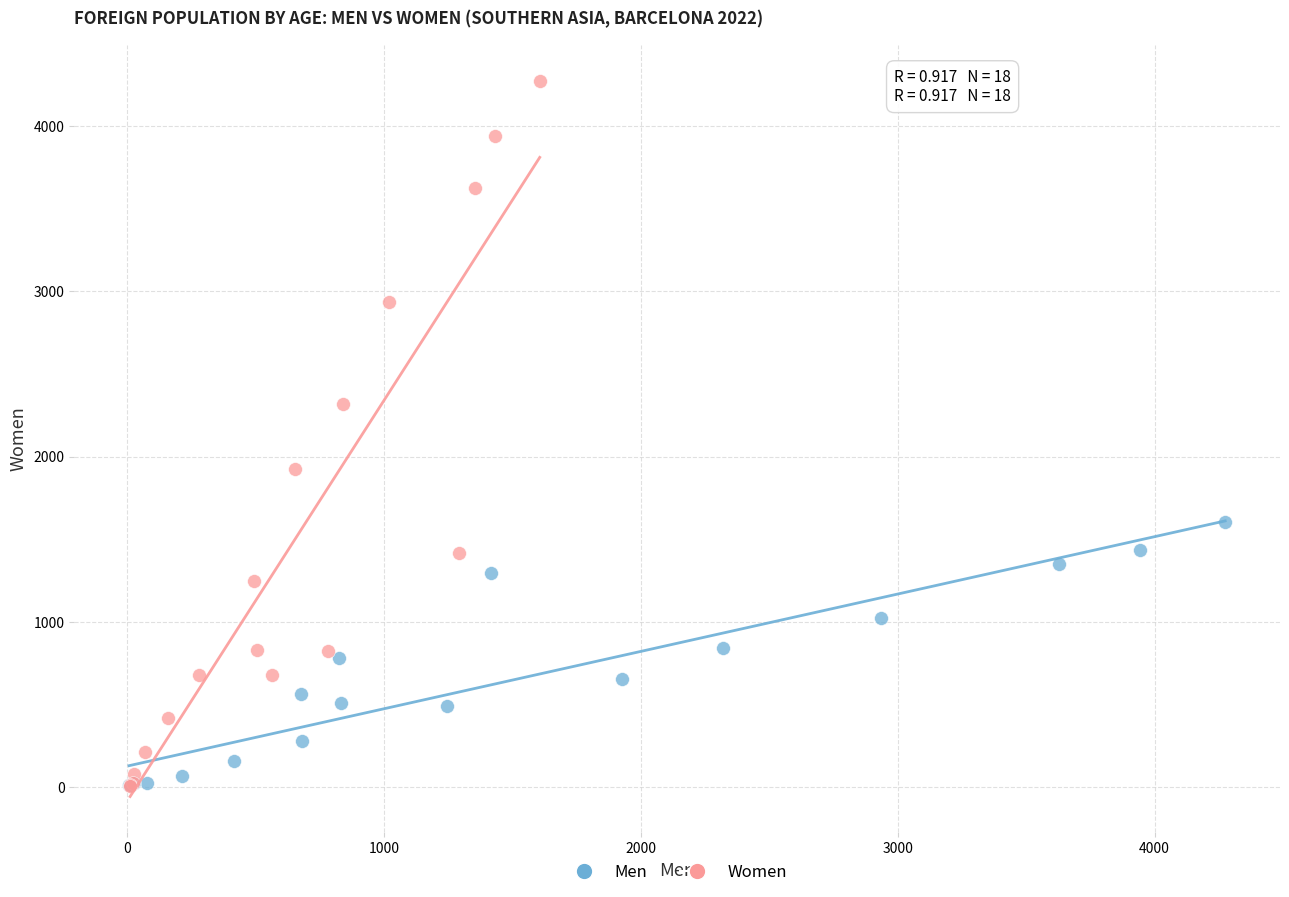

Which series has the largest Y range (max minus min)?

Women